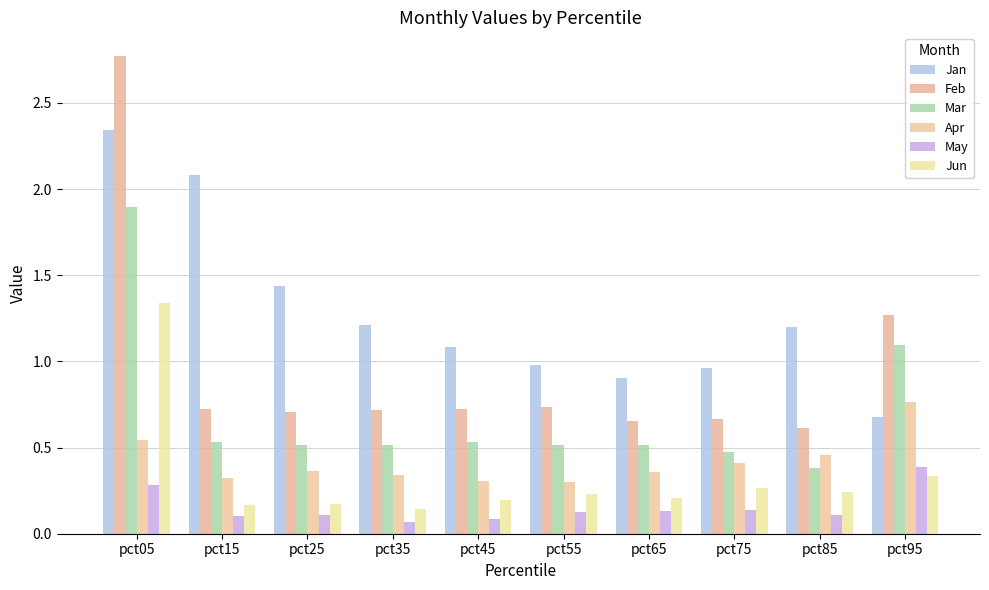

Reading left to right, list all the values displayed in this chart.

Jan: pct05=2.3	pct15=2.1	pct25=1.4	pct35=1.2	pct45=1.1	pct55=1.0	pct65=0.9	pct75=1.0	pct85=1.2	pct95=0.7
Feb: pct05=2.8	pct15=0.7	pct25=0.7	pct35=0.7	pct45=0.7	pct55=0.7	pct65=0.7	pct75=0.7	pct85=0.6	pct95=1.3
Mar: pct05=1.9	pct15=0.5	pct25=0.5	pct35=0.5	pct45=0.5	pct55=0.5	pct65=0.5	pct75=0.5	pct85=0.4	pct95=1.1
Apr: pct05=0.5	pct15=0.3	pct25=0.4	pct35=0.3	pct45=0.3	pct55=0.3	pct65=0.4	pct75=0.4	pct85=0.5	pct95=0.8
May: pct05=0.3	pct15=0.1	pct25=0.1	pct35=0.1	pct45=0.1	pct55=0.1	pct65=0.1	pct75=0.1	pct85=0.1	pct95=0.4
Jun: pct05=1.3	pct15=0.2	pct25=0.2	pct35=0.1	pct45=0.2	pct55=0.2	pct65=0.2	pct75=0.3	pct85=0.2	pct95=0.3